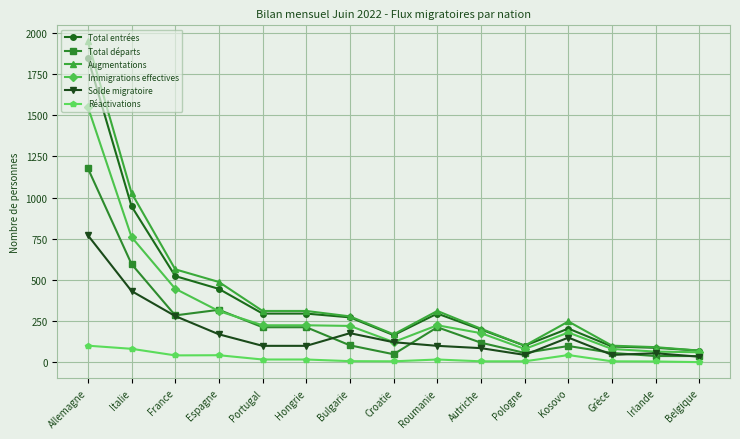

List the series in order of their peak value, highest first.

Augmentations, Total entrées, Immigrations effectives, Total départs, Solde migratoire, Réactivations